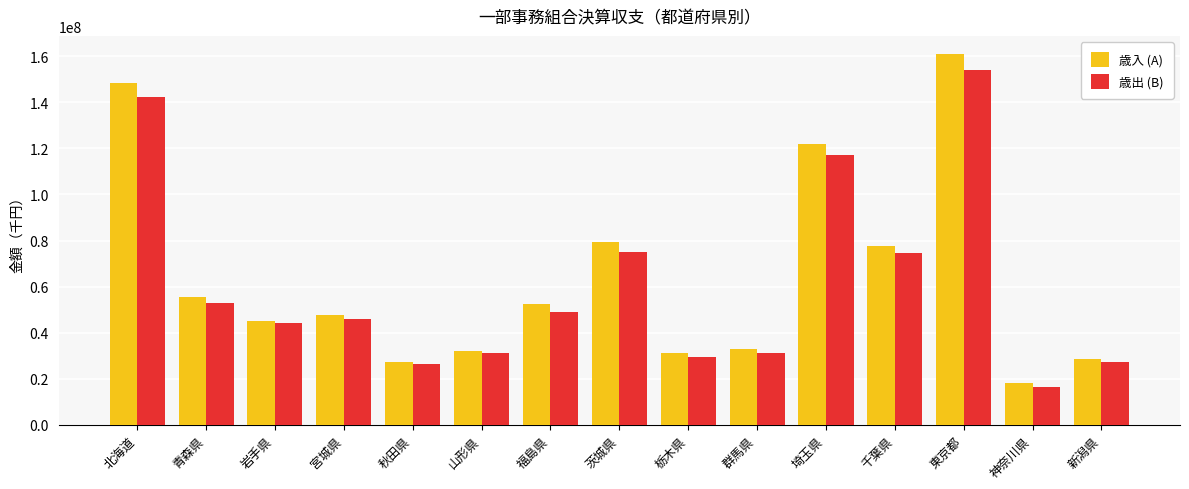

What is the difference between the second highest and second lowest values in the 歳入 (A) series?

121404324